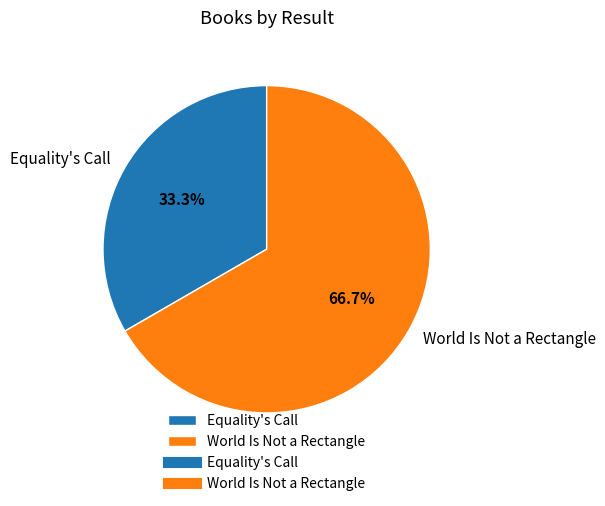

Which has a higher value, Equality's Call or World Is Not a Rectangle?

World Is Not a Rectangle